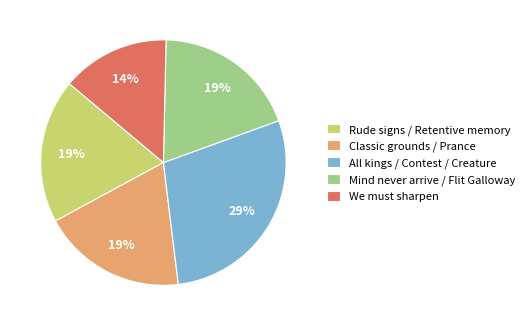

To the nearest percent, what is the average slice percentage?

20%